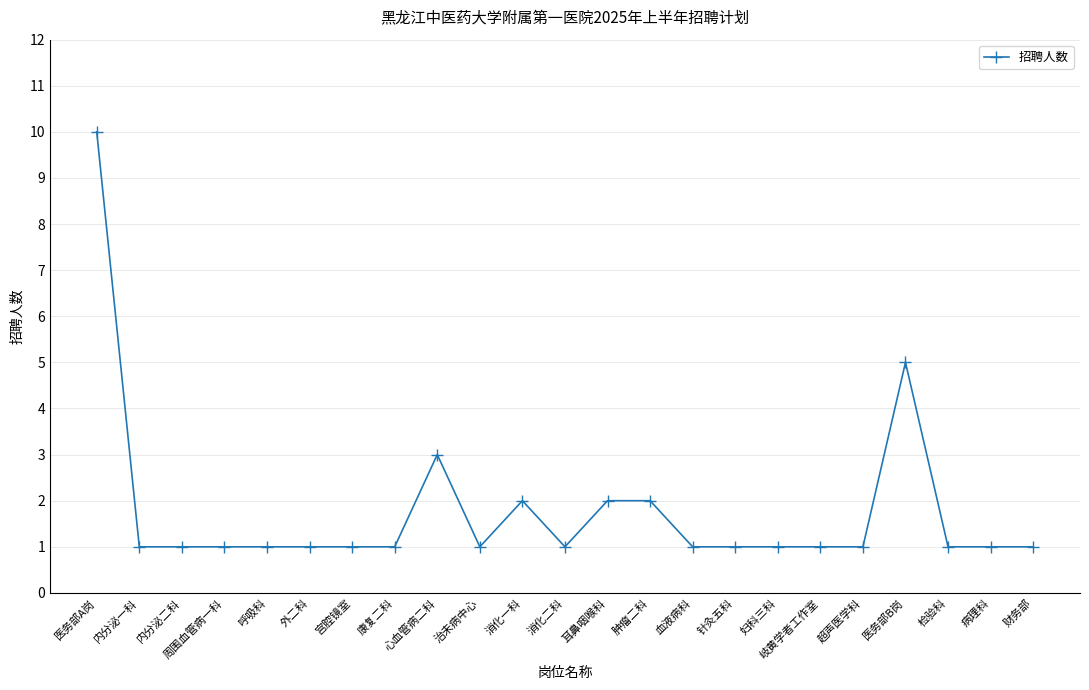

What is the greatest value displayed?

10